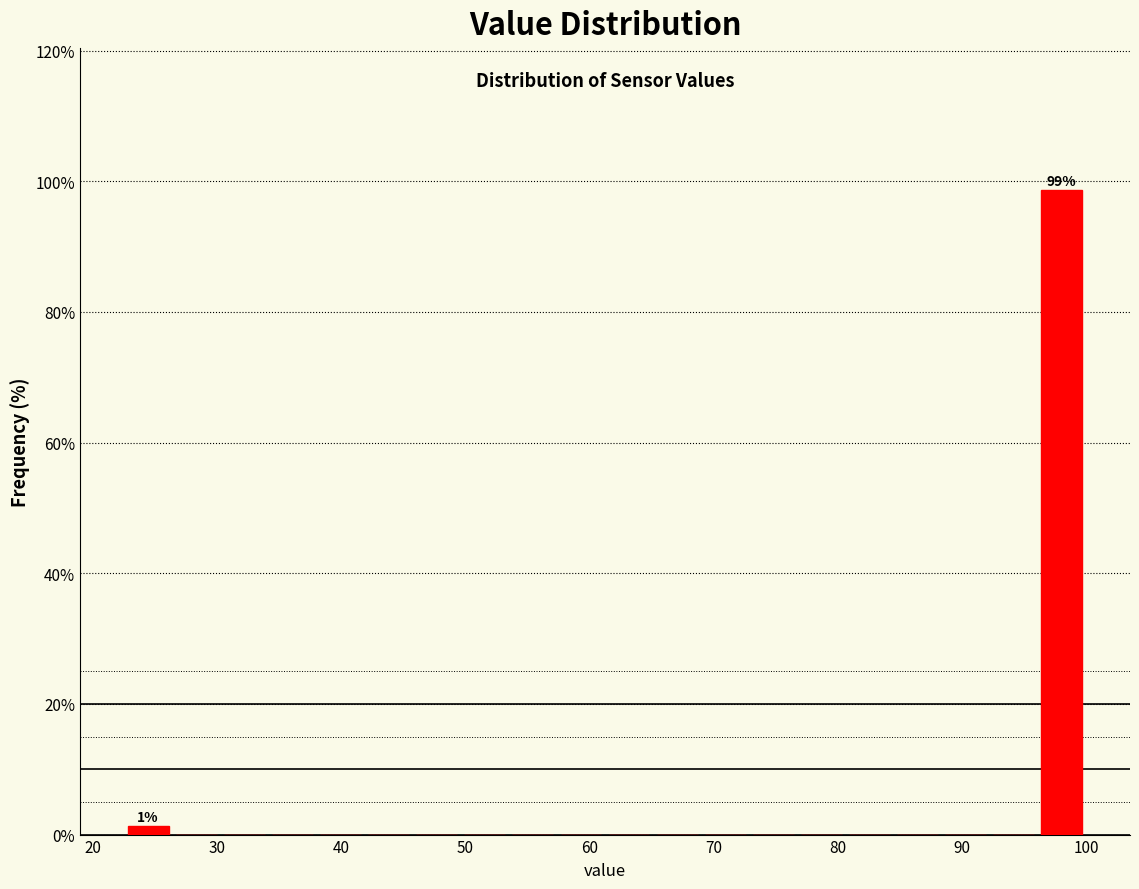

Around what value on the x-axis is the tallest bar? Give the approximate position of its centre, as read against the axis.

98